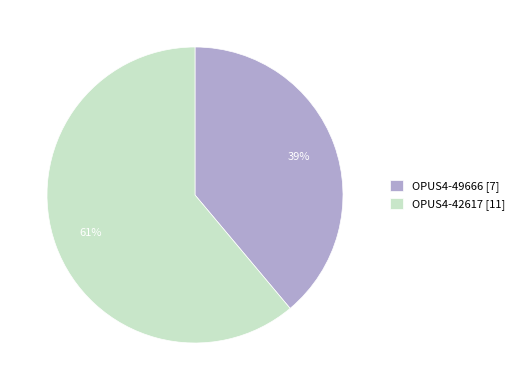

To the nearest percent, what is the difference between the largest and smallest slice percentages?

22%